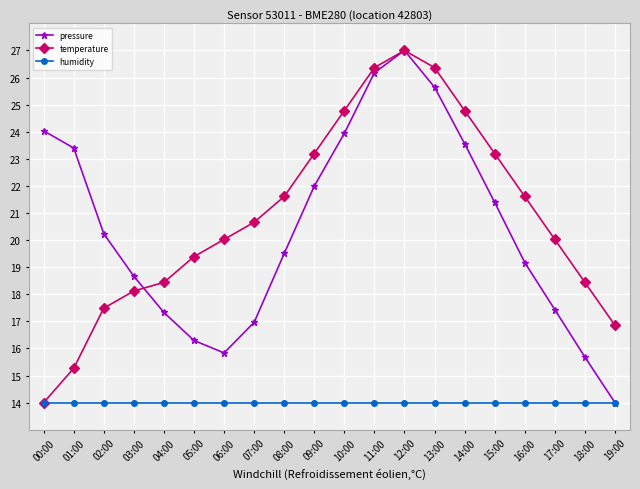

What are all the series names shown in the legend?

pressure, temperature, humidity